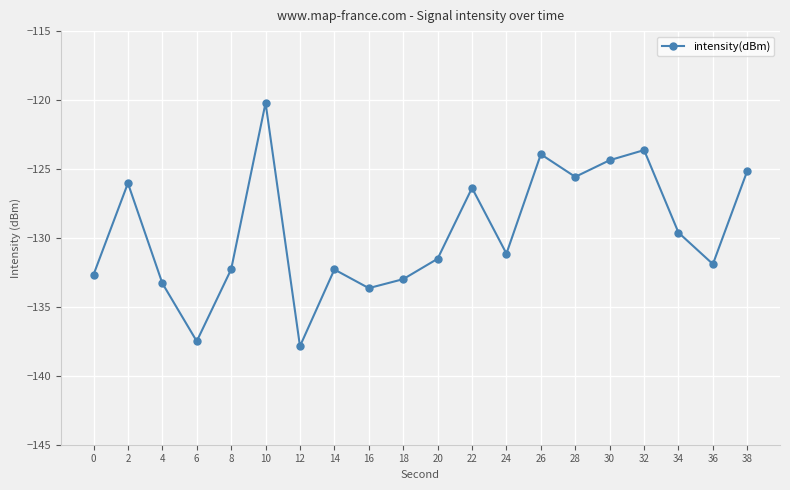

Where is the data nearest to the value -129?

34